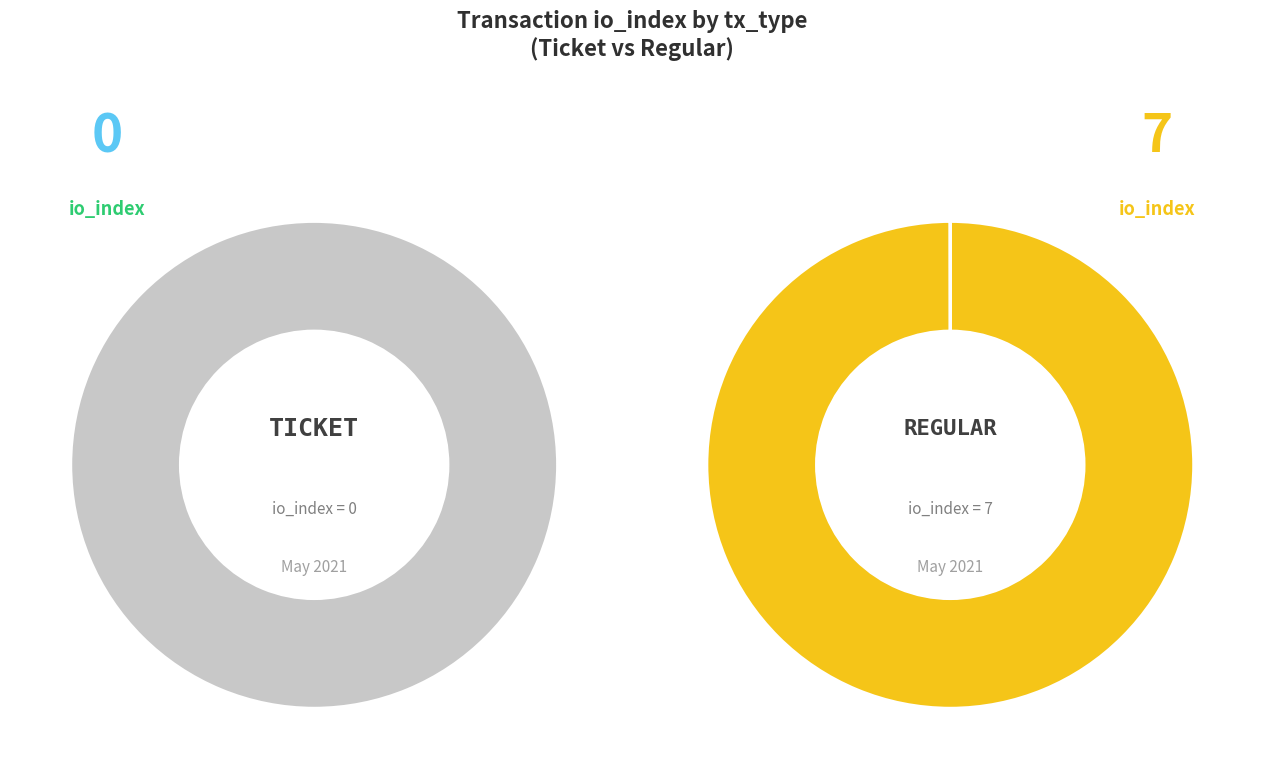

The 1 slice represents 99% of the pie. True or false?

False